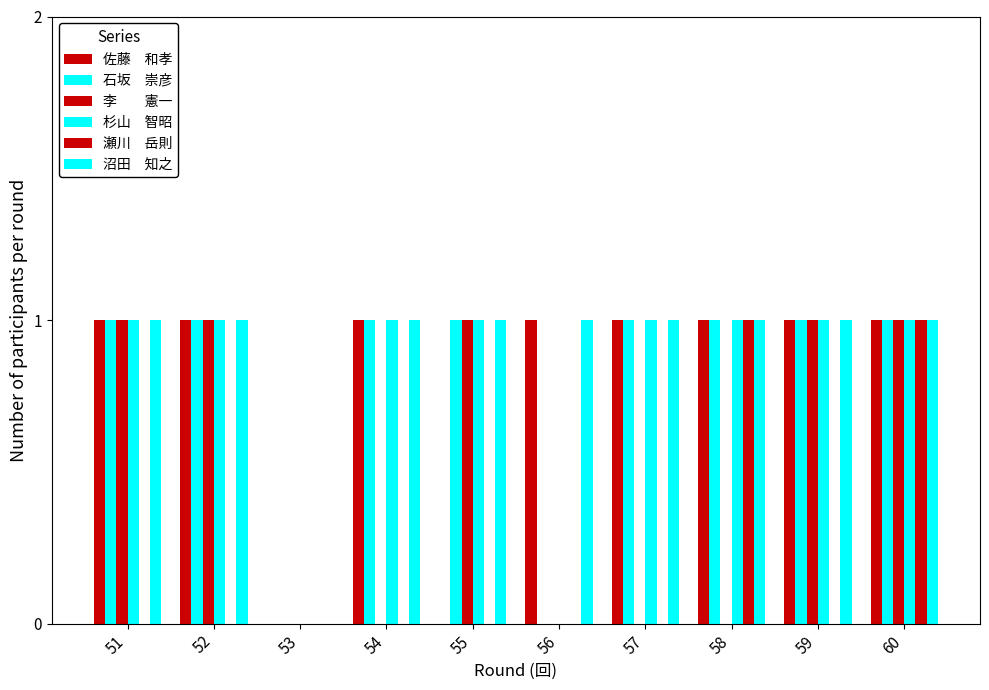

Reading left to right, transcribe all the data shown in this chart.

佐藤　和孝: 1	1	0	1	0	1	1	1	1	1
石坂　崇彦: 1	1	0	1	1	0	1	1	1	1
李　　憲一: 1	1	0	0	1	0	0	0	1	1
杉山　智昭: 1	1	0	1	1	0	1	1	1	1
瀬川　岳則: 0	0	0	0	0	0	0	1	0	1
沼田　知之: 1	1	0	1	1	1	1	1	1	1